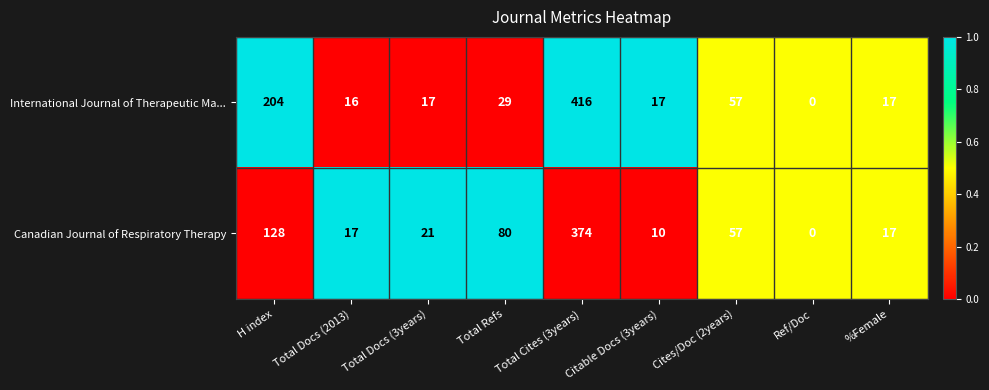

Which label corresponds to the largest value in the chart?

Total Cites (3years)